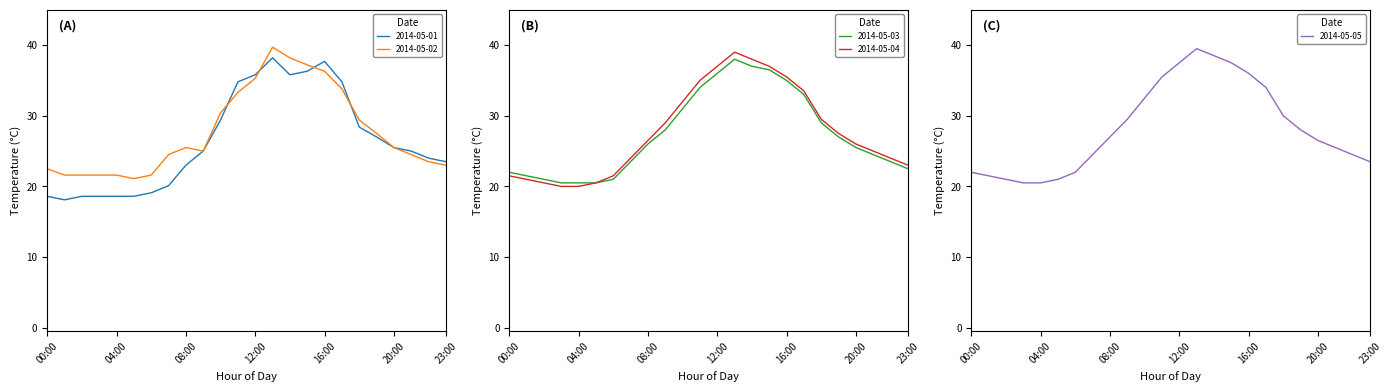

Rank the categories by 2014-05-02 value from lowest to highest.

05:00, 01:00, 02:00, 03:00, 04:00, 06:00, 00:00, 23:00, 22:00, 07:00, 21:00, 09:00, 08:00, 20:00, 19:00, 18:00, 10:00, 11:00, 17:00, 12:00, 16:00, 15:00, 14:00, 13:00